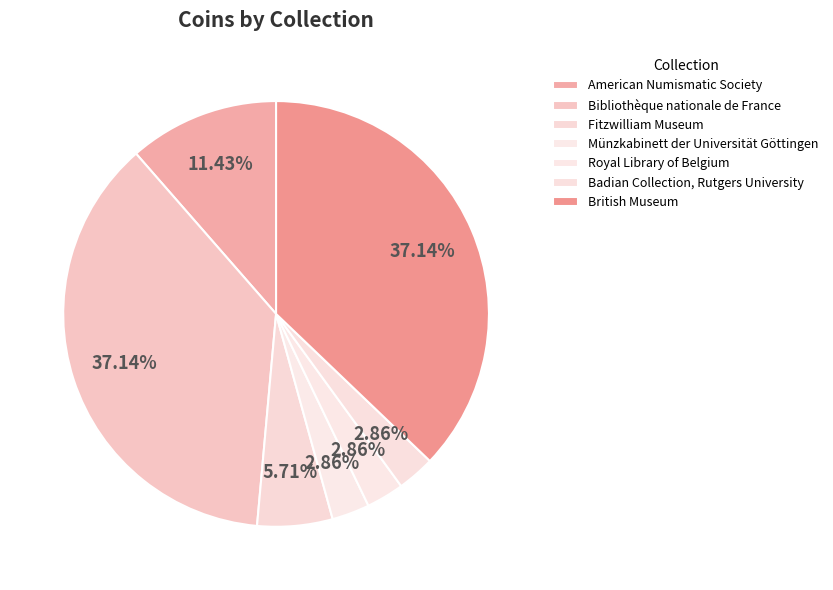

What is the largest slice in the pie chart?

Bibliothèque nationale de France